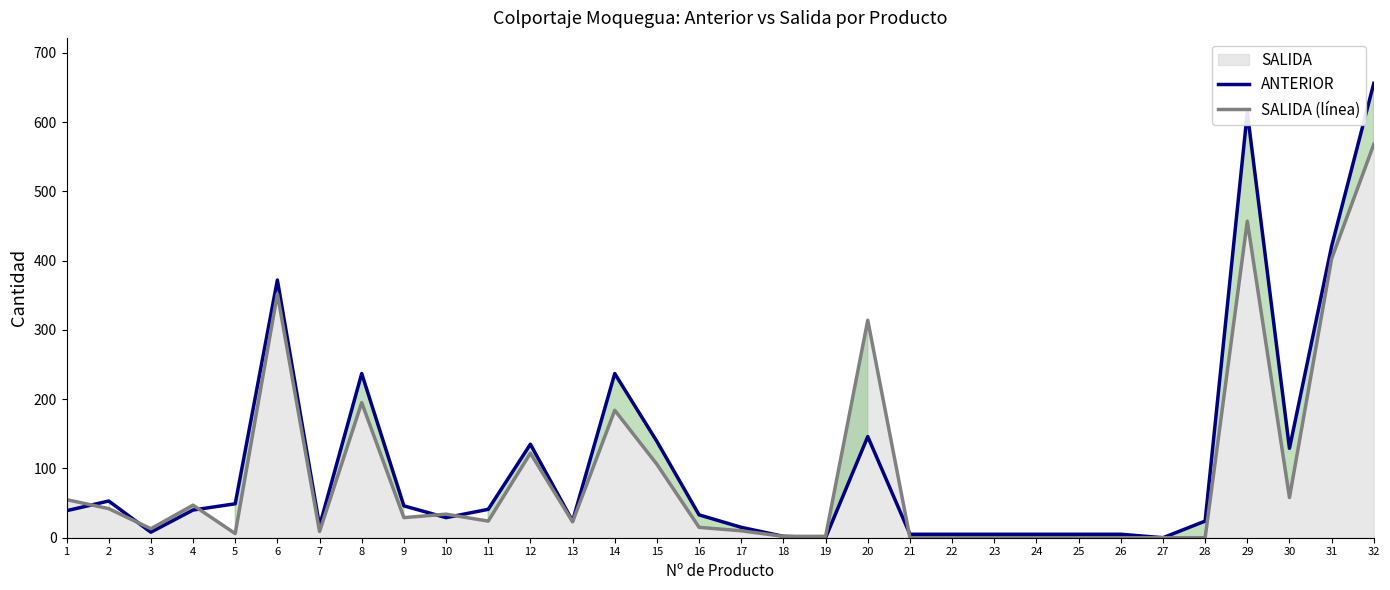

Does the chart have visible grid lines?

No